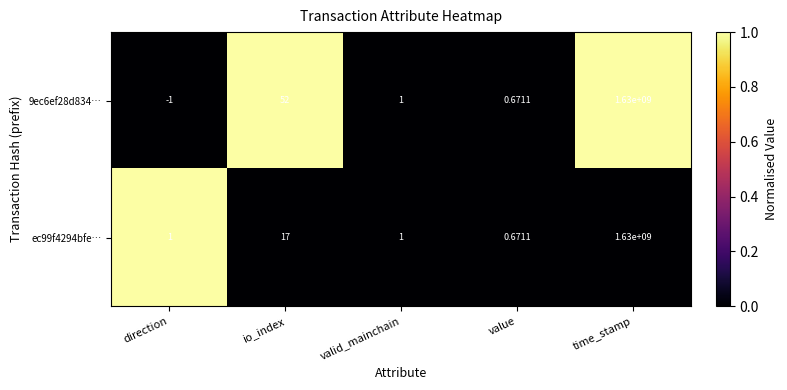

Which category has the lowest value across all series?

direction